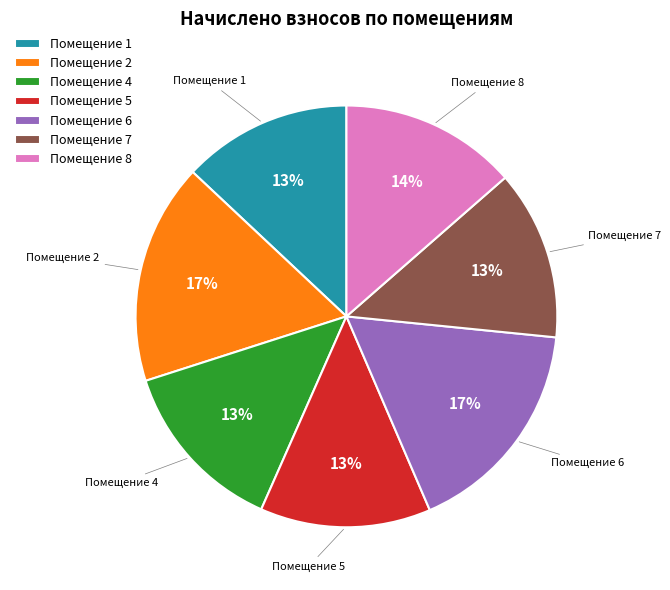

How many segments does this pie chart have?

7